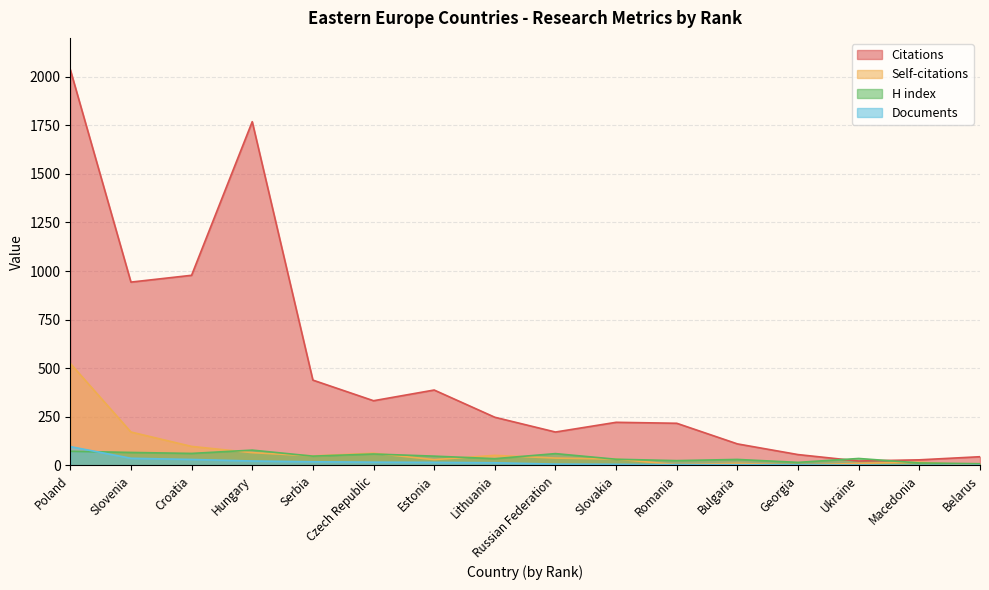

True or false: Documents has more than 2 interior local peaks.

False